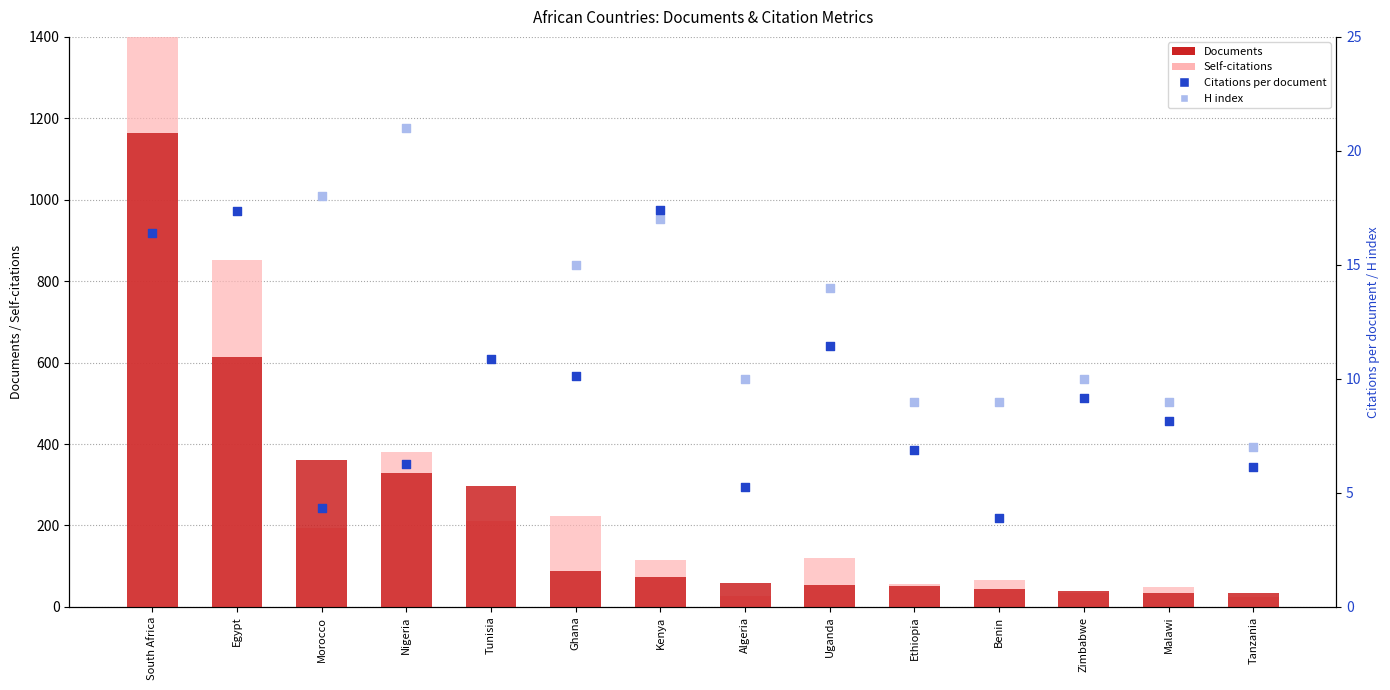

At which category is the sum across all series the highest?

South Africa